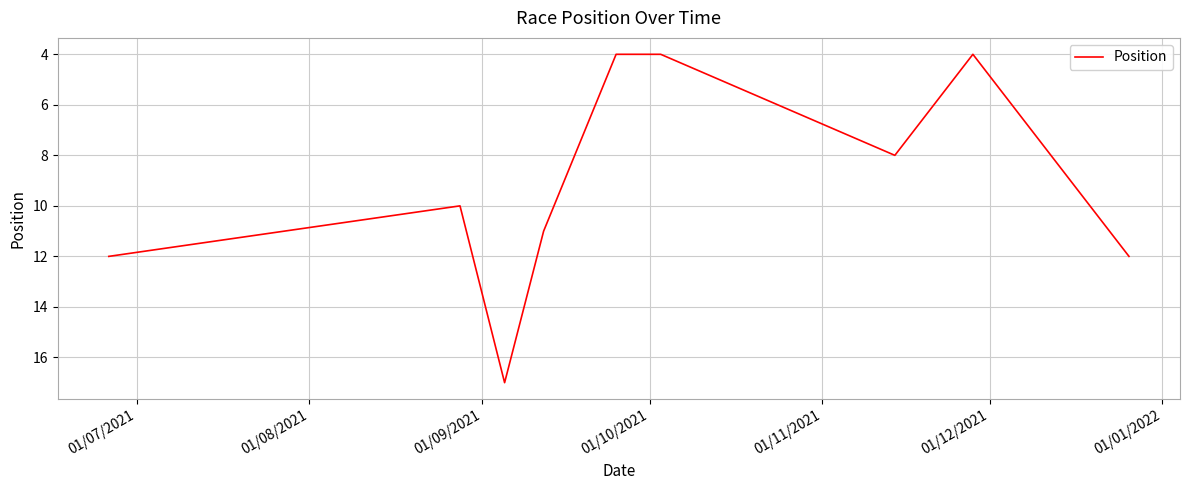

What is the maximum value shown in the chart?

17